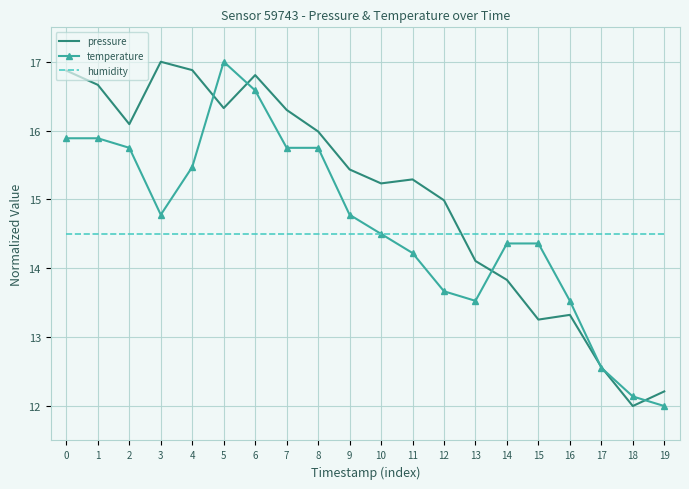

Is it true that humidity equals 22.0 at 14?

False